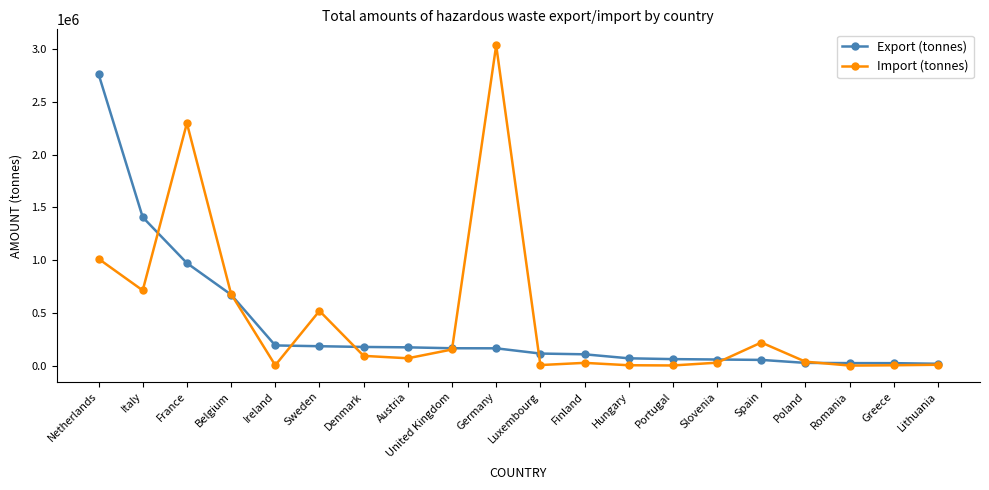

True or false: Import (tonnes) and Export (tonnes) cross at least once.

True